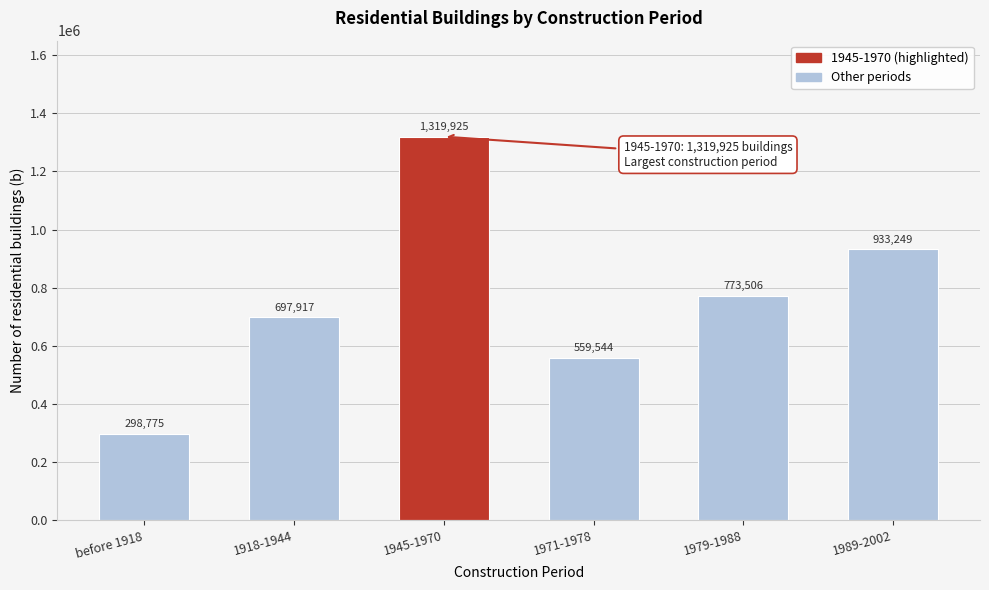

Reading left to right, what are all the values shown in this chart?

298775	697917	1319925	559544	773506	933249